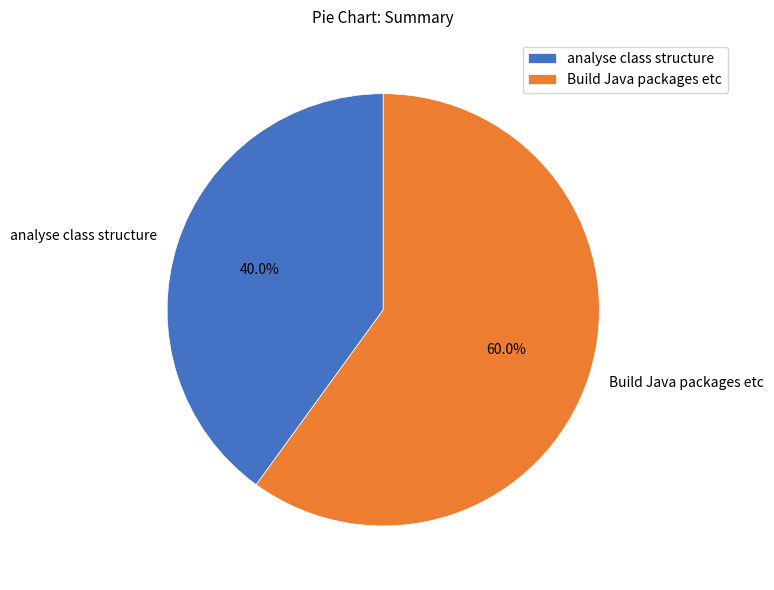

True or false: Build Java packages etc accounts for 45% of the total.

False